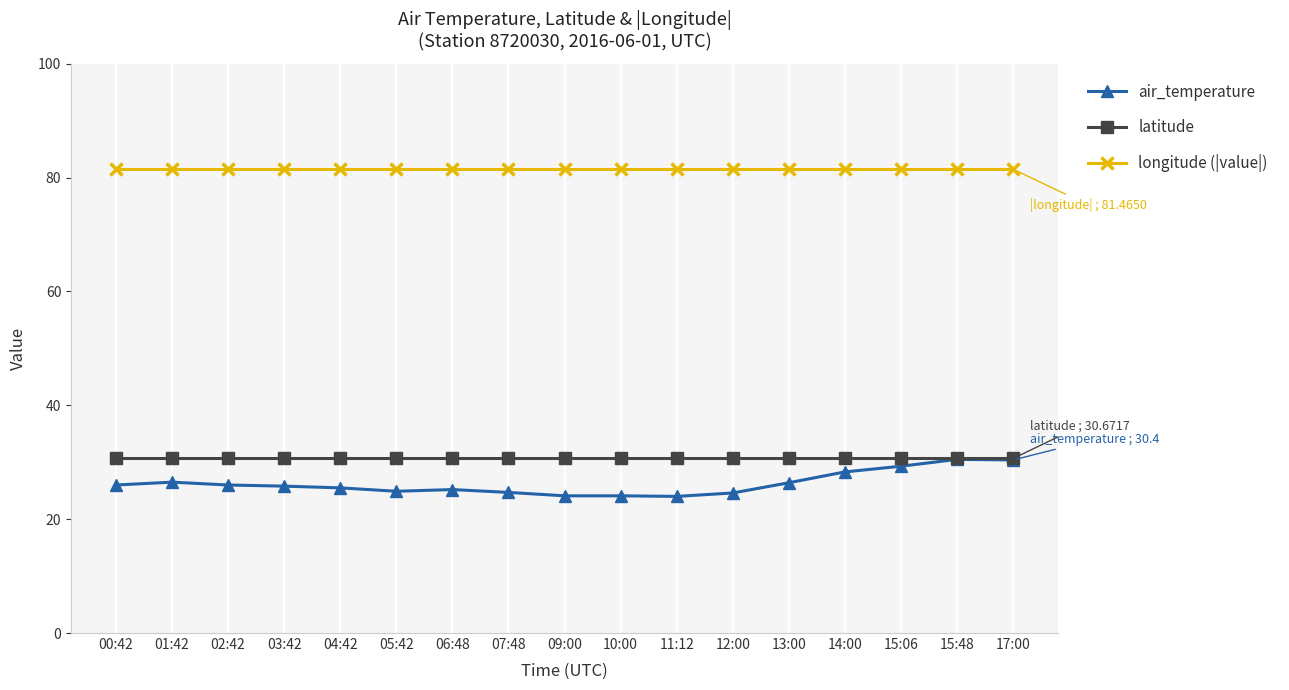

Is it true that air_temperature equals 35.5 at 12:00?

False